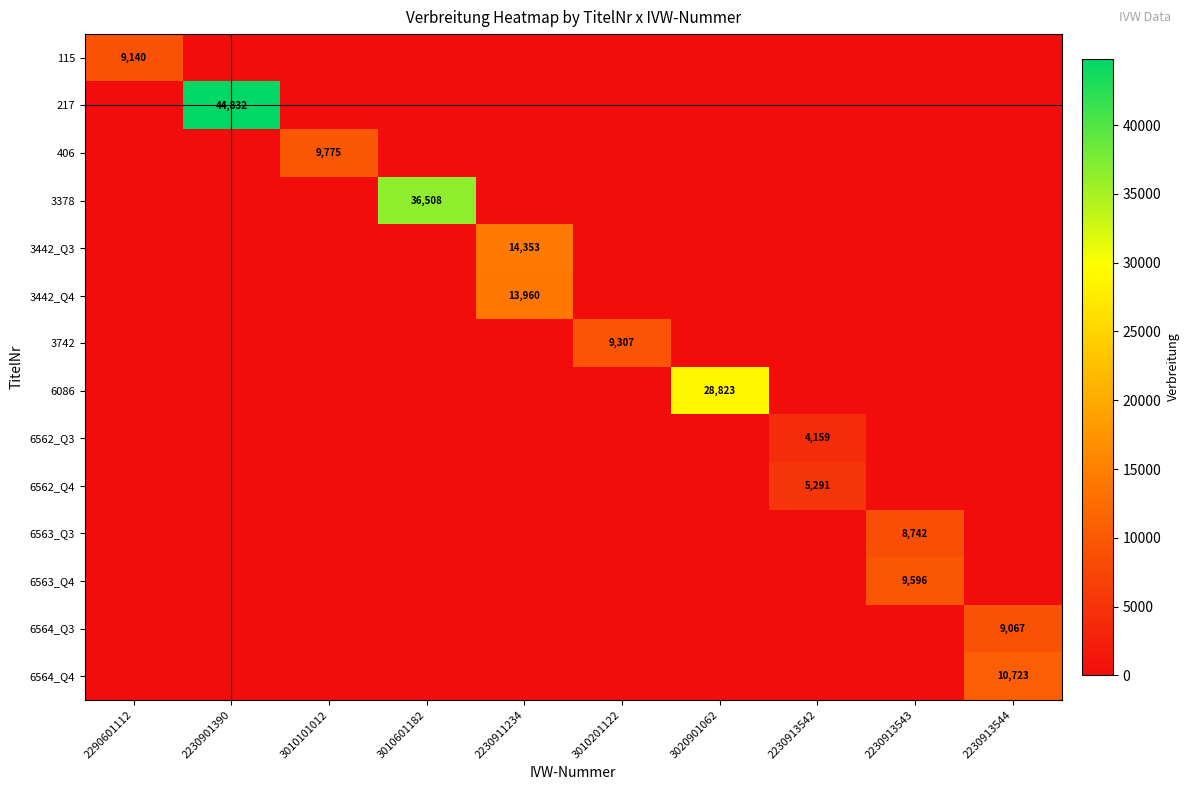

Which has a higher value, 3010101012 or 2230913544?

3010101012